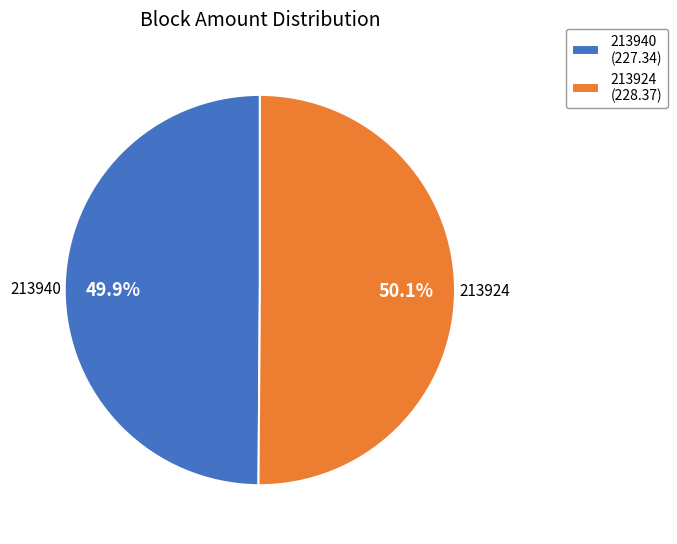

How many slices are in this pie chart?

2